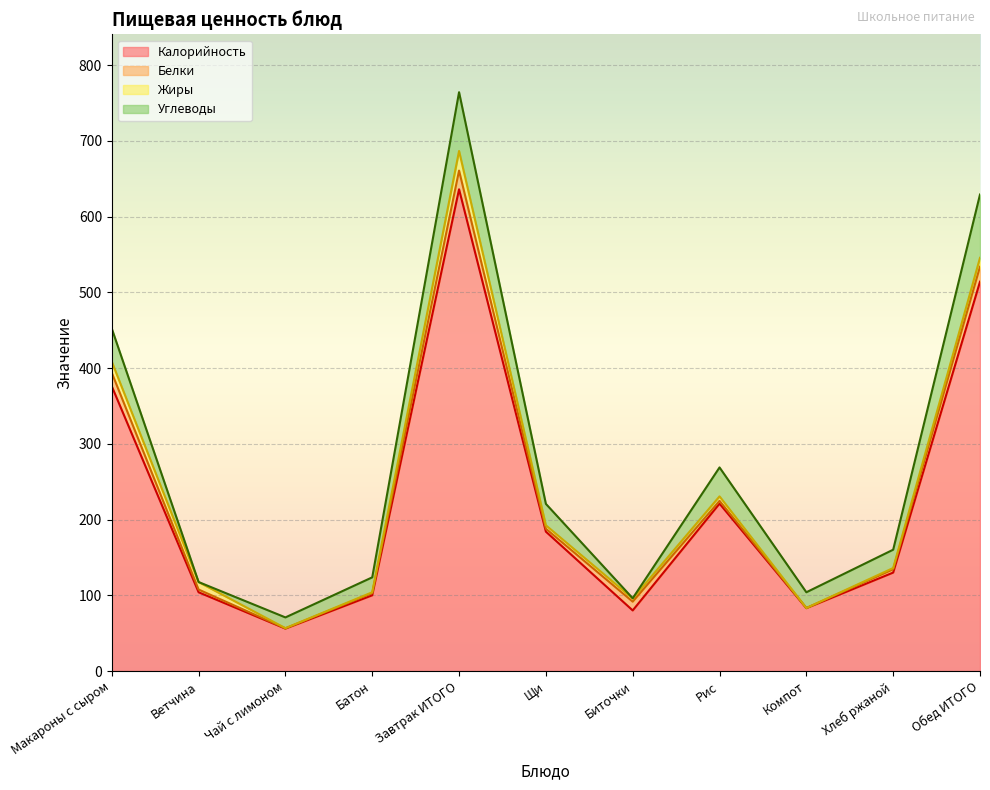

The value of Белки at Биточки is 19.6. True or false?

False